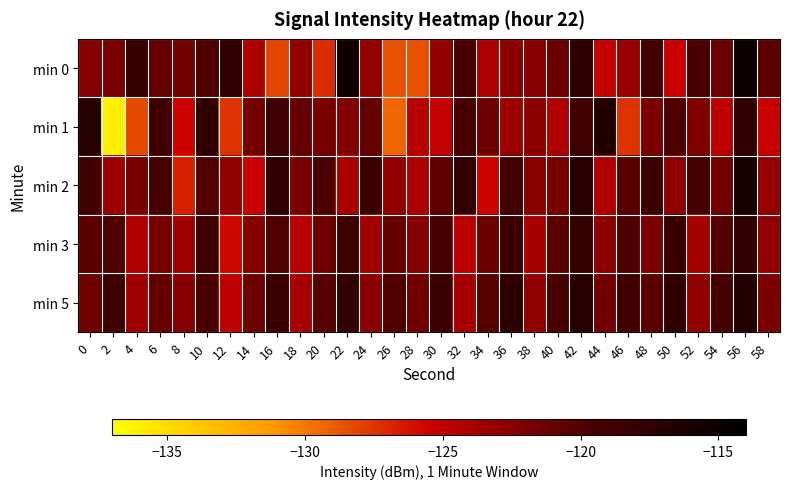

Reading right to left, what are all the values shown in this chart?

min 0: 58=-120.5	56=-114.9	54=-121.1	52=-119.6	50=-125.4	48=-119.2	46=-123.2	44=-125.2	42=-117.3	40=-121.1	38=-122.4	36=-122.5	34=-124.2	32=-119.5	30=-122.9	28=-128.5	26=-128.5	24=-122.9	22=-115.4	20=-127.1	18=-122.8	16=-128.1	14=-124.2	12=-117.7	10=-119.9	8=-121.6	6=-120.9	4=-118.4	2=-121.8	0=-122.3
min 1: 58=-125.3	56=-117.7	54=-124.8	52=-122.1	50=-119.8	48=-121.8	46=-127.4	44=-116.5	42=-118.9	40=-124.3	38=-122.6	36=-123.4	34=-121.3	32=-119.4	30=-125.2	28=-124.5	26=-129.3	24=-120.8	22=-122.1	20=-121.7	18=-120.9	16=-118.8	14=-121.6	12=-127.5	10=-117.5	8=-125.5	6=-118.8	4=-128.2	2=-136.1	0=-116.8
min 2: 58=-123.1	56=-115.9	54=-121.6	52=-119.3	50=-122.8	48=-118.7	46=-120.5	44=-124.3	42=-116.9	40=-121.8	38=-122.5	36=-119.2	34=-125.6	32=-117.8	30=-120.6	28=-124.1	26=-122.8	24=-118.5	22=-123.9	20=-119.7	18=-121.8	16=-117.6	14=-125.4	12=-122.9	10=-120.1	8=-126.7	6=-119.4	4=-121.7	2=-123.5	0=-118.9
min 3: 58=-122.9	56=-117.5	54=-120.1	52=-123.7	50=-118.4	48=-121.9	46=-119.8	44=-122.5	42=-117.9	40=-120.4	38=-123.9	36=-118.7	34=-121.2	32=-124.8	30=-119.6	28=-122.3	26=-120.9	24=-123.5	22=-118.8	20=-121.3	18=-124.7	16=-119.8	14=-122.4	12=-125.8	10=-118.9	8=-123.5	6=-121.7	4=-124.3	2=-119.9	0=-120.5
min 5: 58=-121.9	56=-116.5	54=-119.2	52=-122.8	50=-117.7	48=-120.4	46=-118.9	44=-121.5	42=-116.8	40=-119.3	38=-122.9	36=-117.5	34=-120.2	32=-123.8	30=-118.7	28=-121.4	26=-119.9	24=-122.5	22=-117.8	20=-120.3	18=-123.9	16=-118.5	14=-121.2	12=-124.8	10=-119.7	8=-122.4	6=-120.9	4=-123.5	2=-118.8	0=-121.3